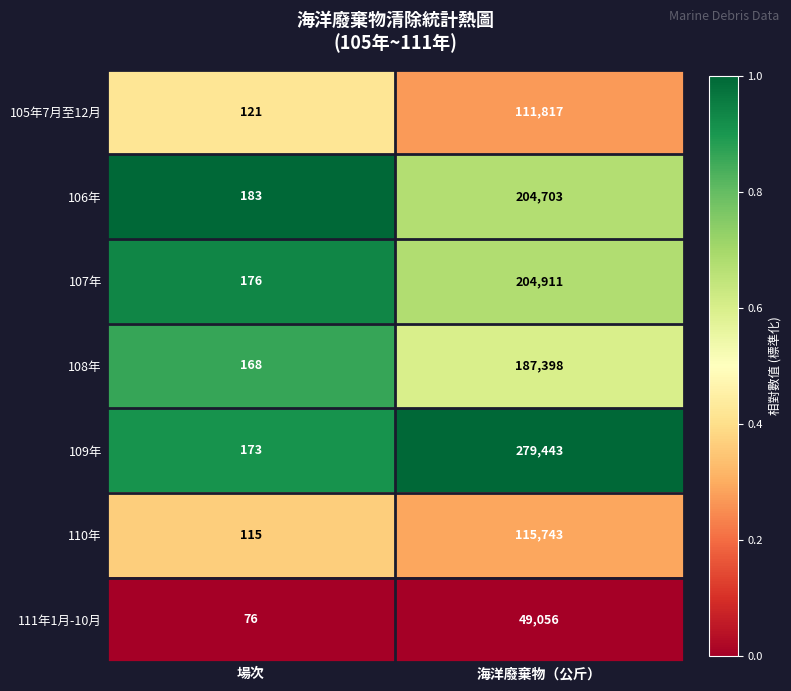

What is the sum of the 106年 values at 場次 and 海洋廢棄物（公斤）?

204886